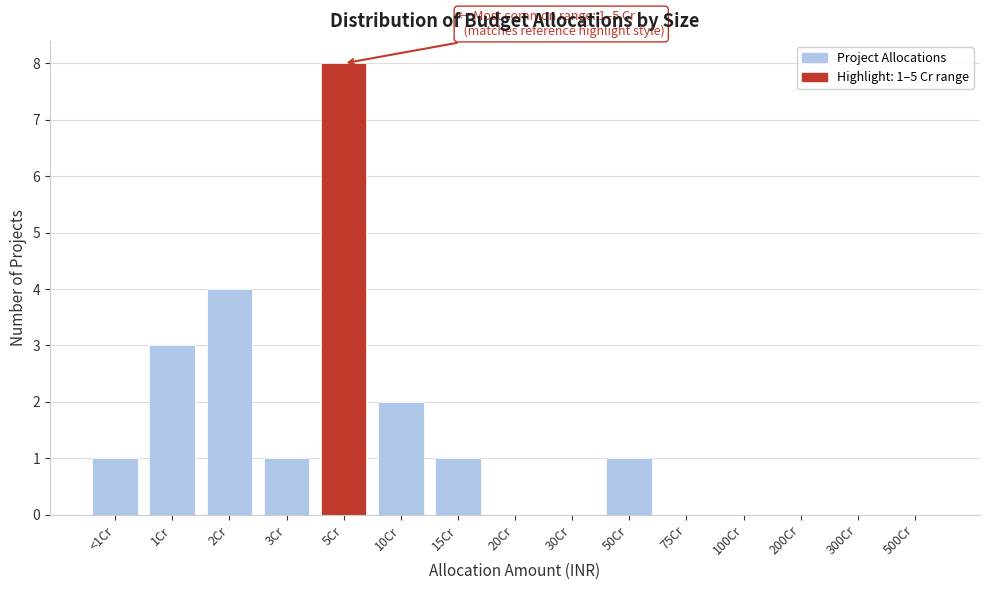

Reading left to right, extract all data points from this chart.

<1Cr=1	1Cr=3	2Cr=4	3Cr=1	5Cr=8	10Cr=2	15Cr=1	20Cr=0	30Cr=0	50Cr=1	75Cr=0	100Cr=0	200Cr=0	300Cr=0	500Cr=0